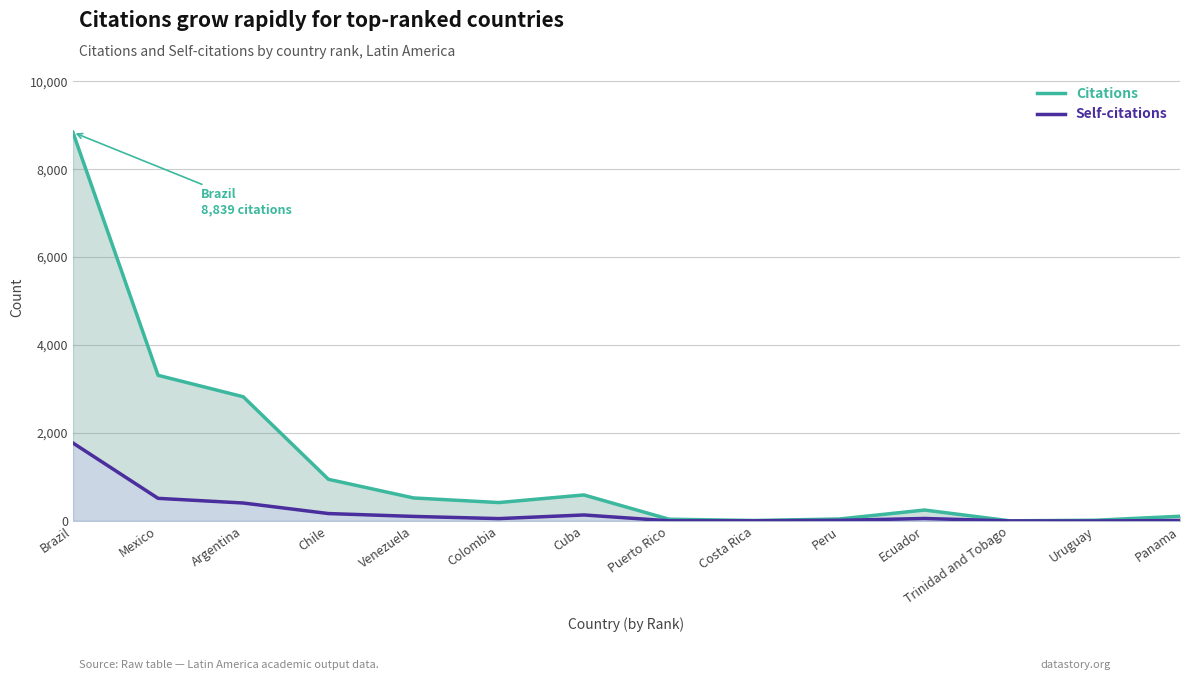

Where is the first local maximum for Citations?

Cuba